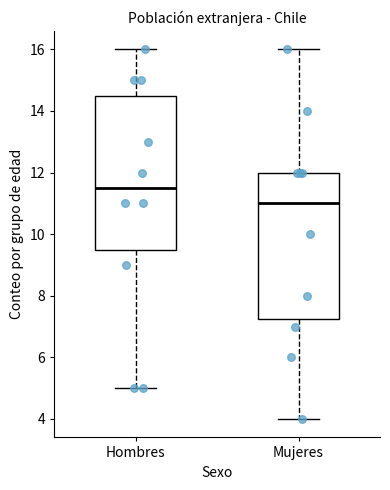

Reading left to right, read every box against the y-axis: the position of its median line, the range the box covers, and the ends of its whiskers. The values are not printed on the chart, so give them approximately, as read against the axis.

Hombres: median 11.6, box 9.6 to 14.6, whiskers 5.0 to 16.0
Mujeres: median 11.0, box 7.2 to 12.0, whiskers 4.0 to 16.0